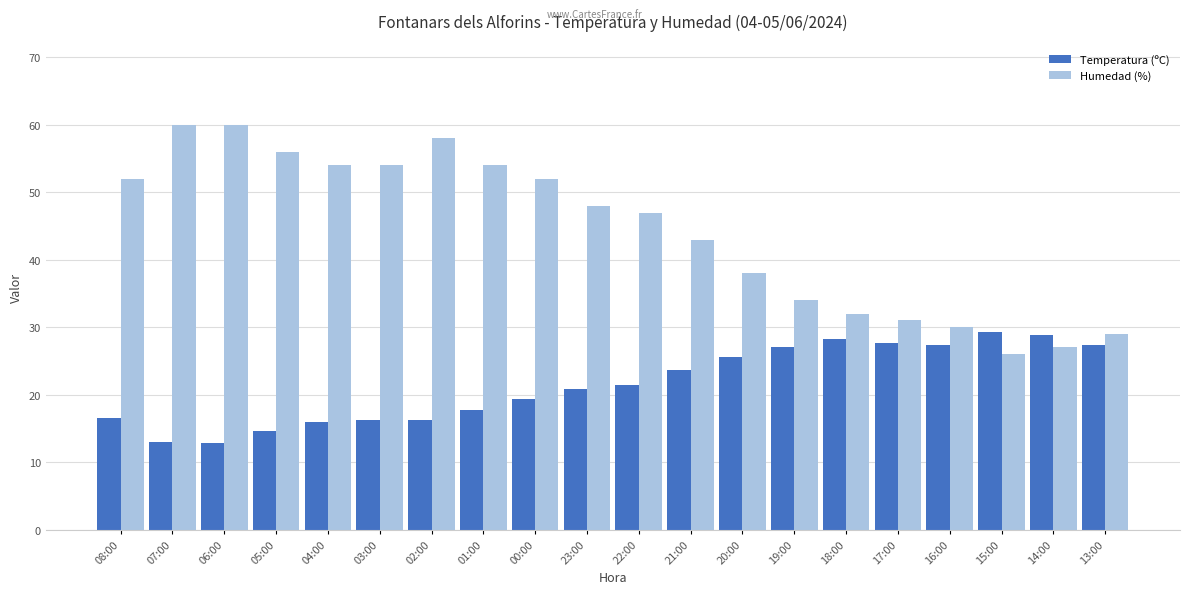

Is the value of Humedad (%) at 05:00 greater than the value of Temperatura (ºC) at 07:00?

Yes